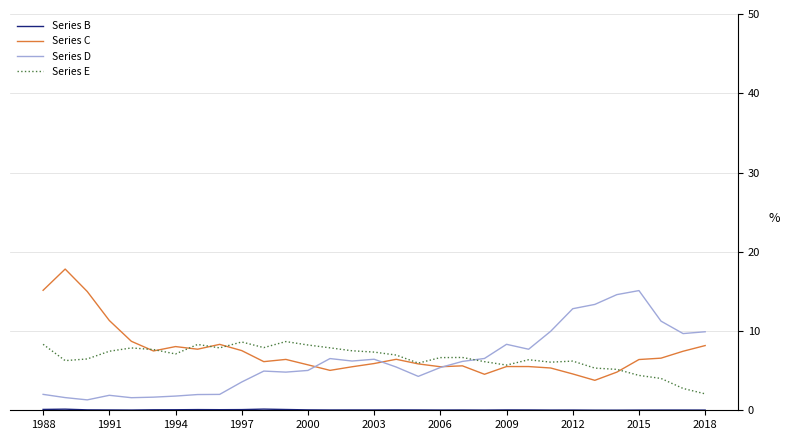

What is the maximum value shown in the chart?

17.8